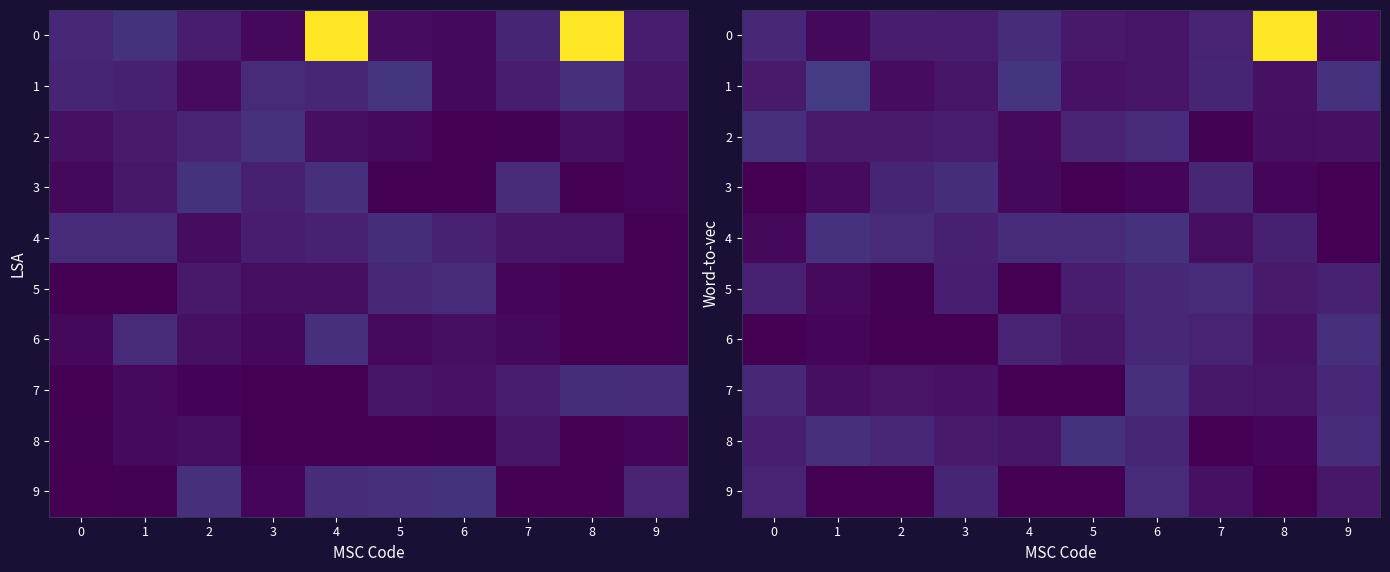

The 8 series shows 0.1 at 5. True or false?

True